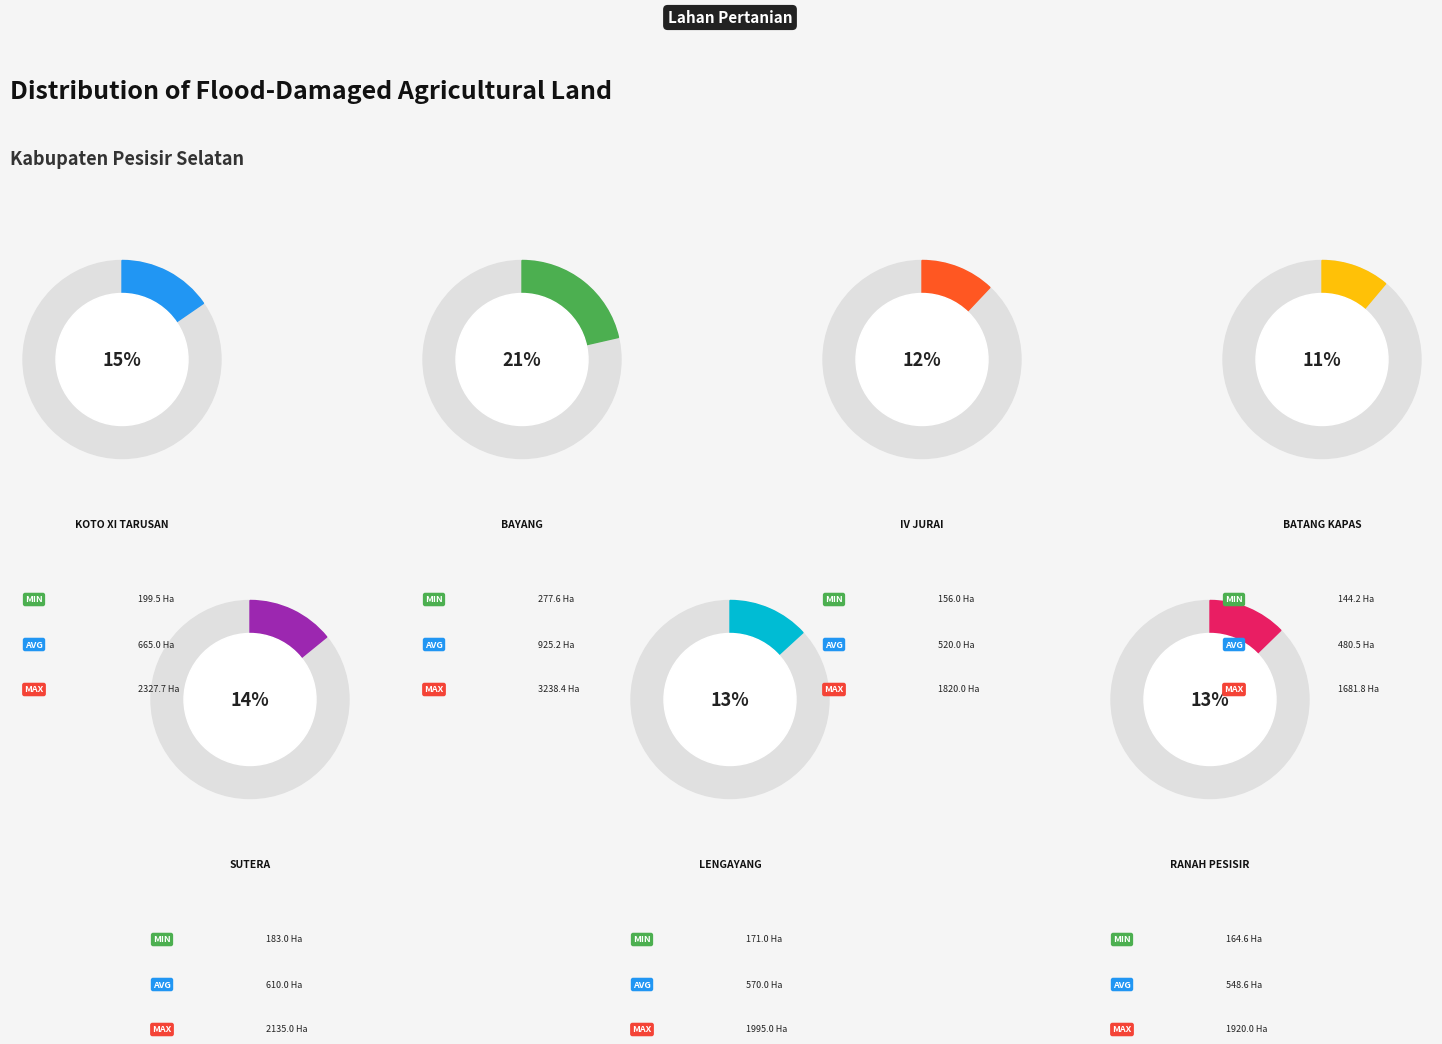

Count the number of slices in the pie.

7